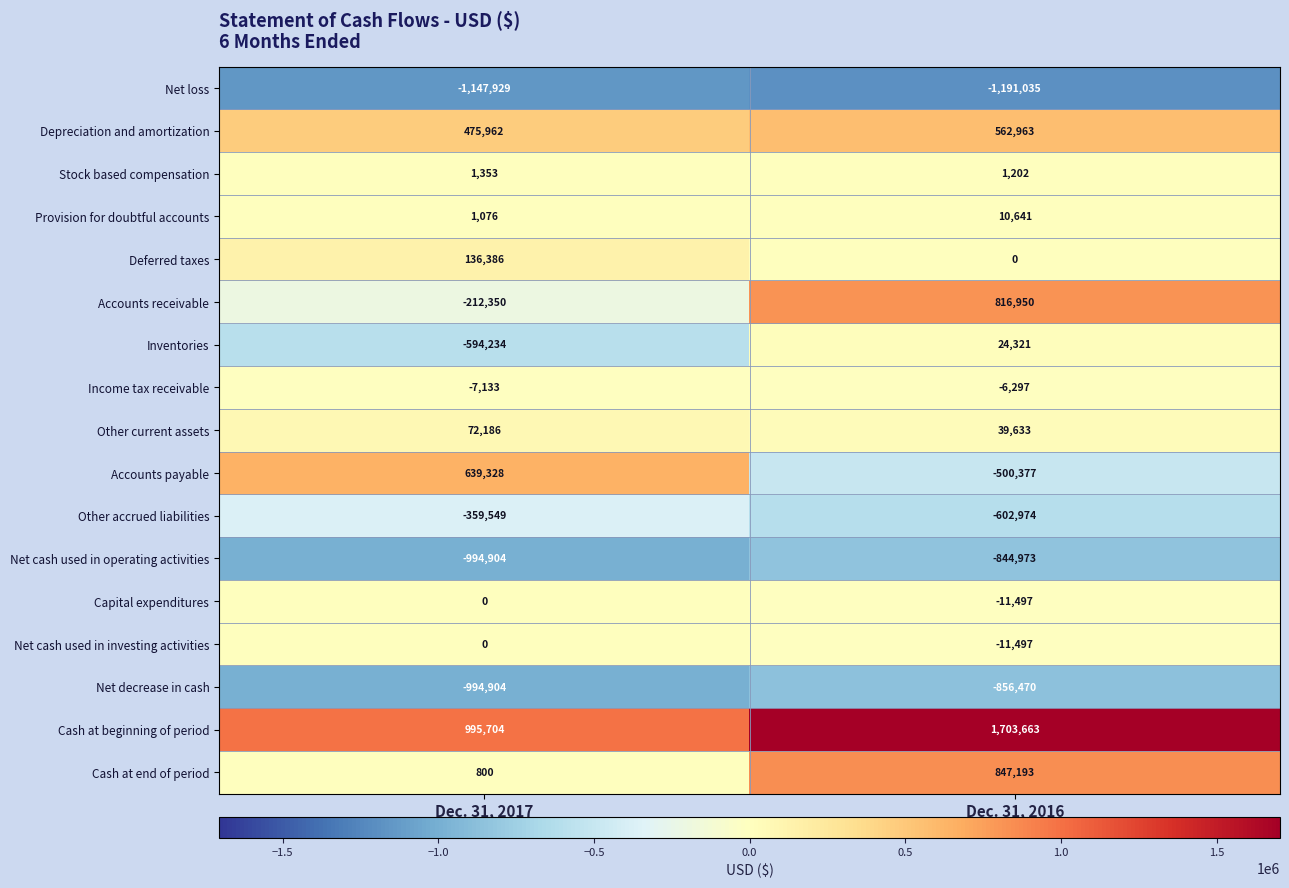

What is the difference between the maximum and minimum values in the Other accrued liabilities series?

243425